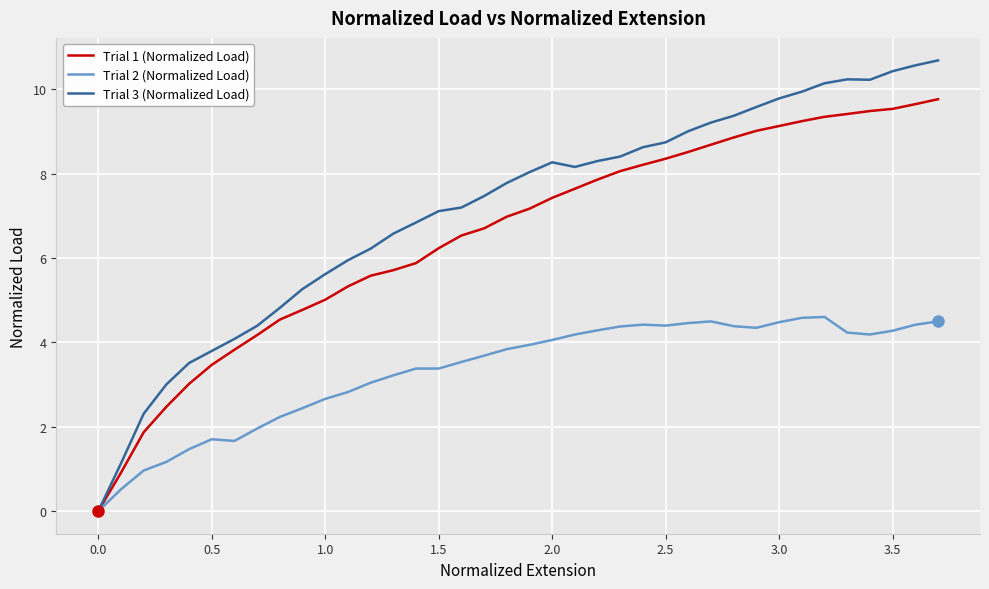

True or false: Trial 2 (Normalized Load) has more than 0 interior local peaks.

True